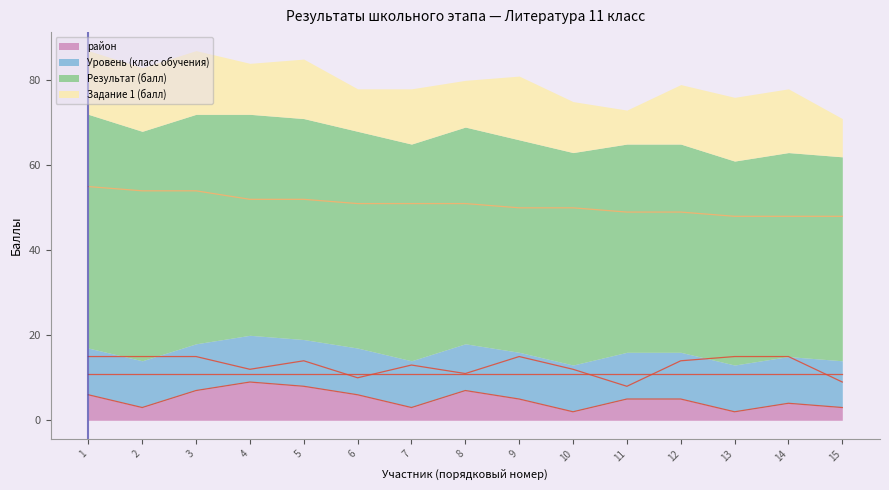

Which category has the highest value in the район series?

4